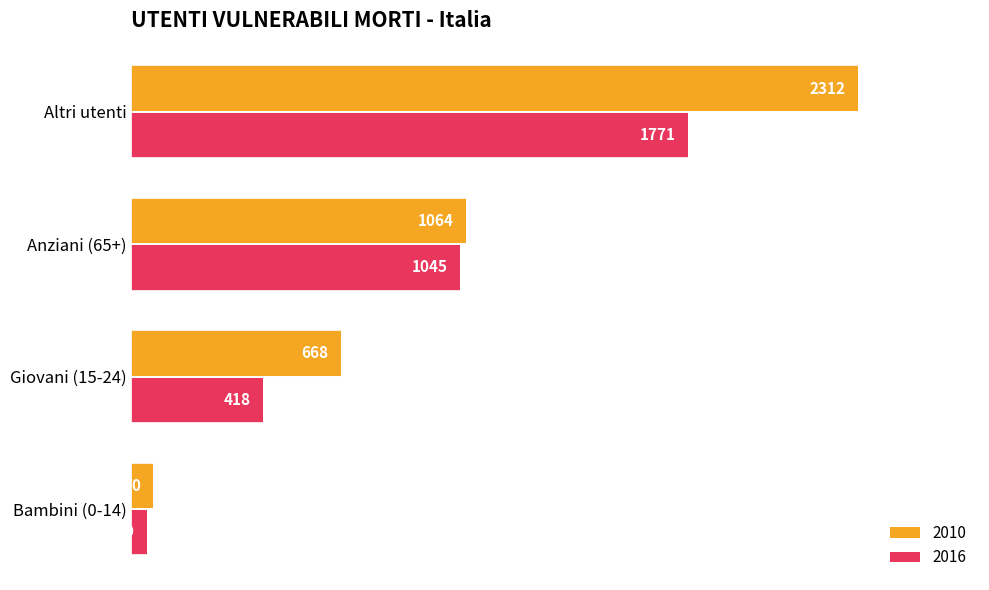

At which category is the sum across all series the highest?

Altri utenti